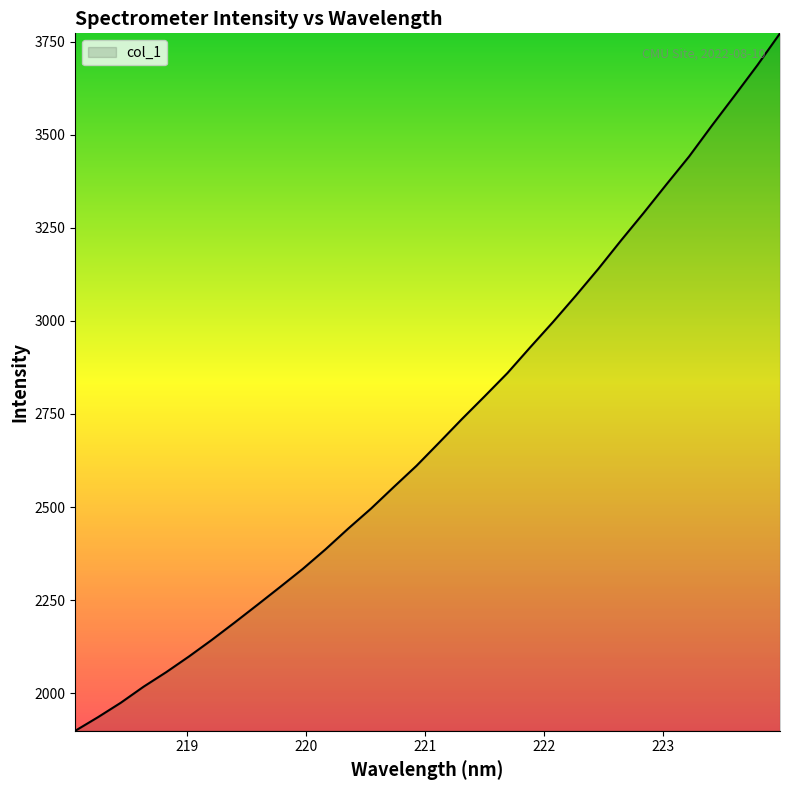

What is the difference between the second highest and second lowest values?

1750.5